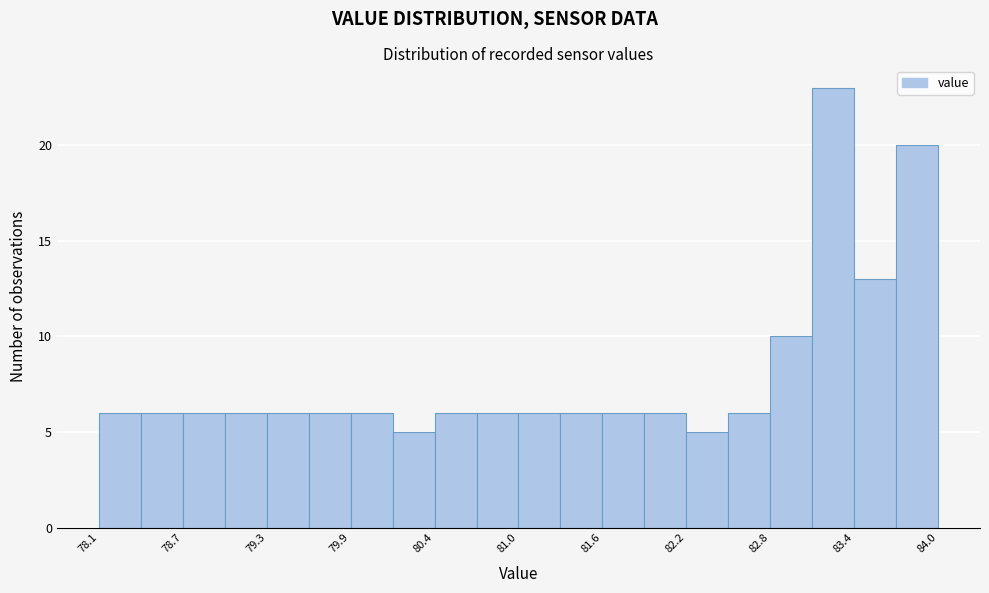

Around what value on the x-axis is the tallest bar? Give the approximate position of its centre, as read against the axis.

83.2